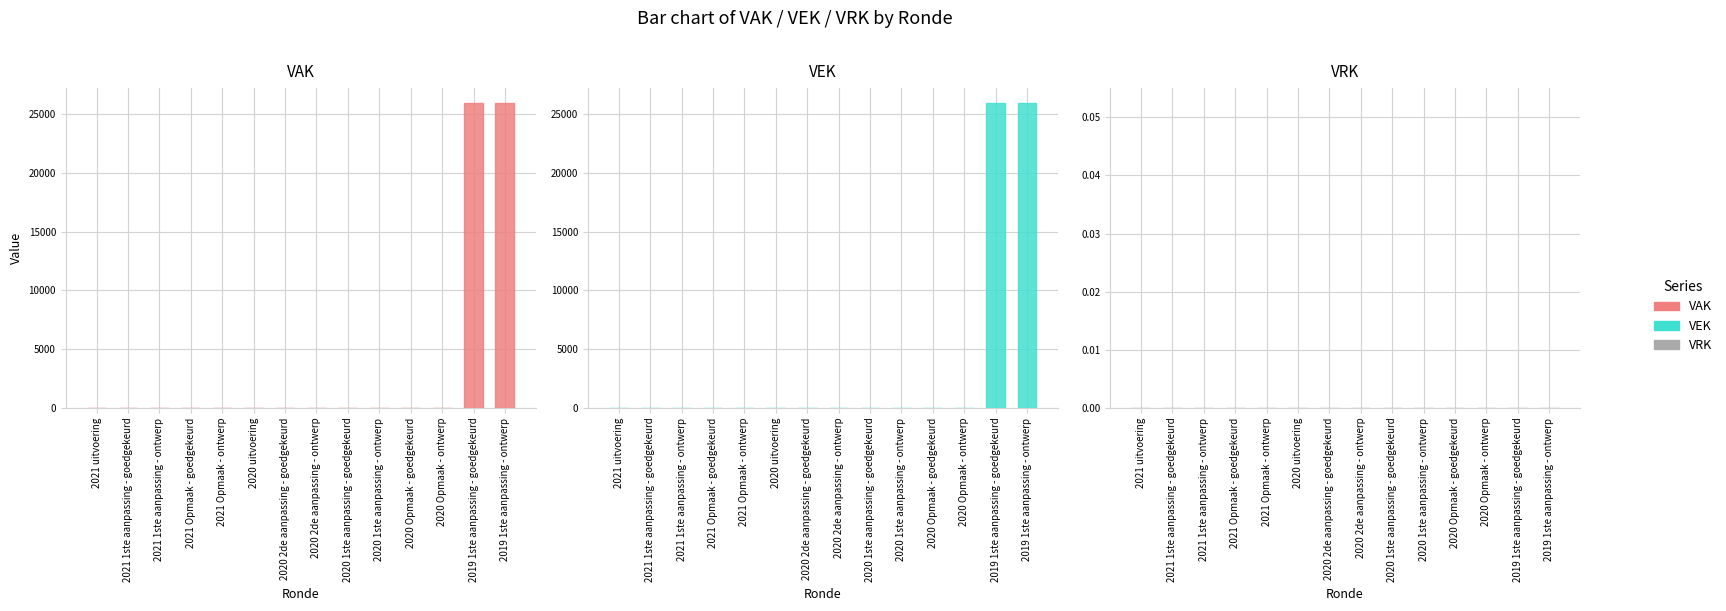

At which category is the sum across all series the highest?

2019 1ste aanpassing - goedgekeurd